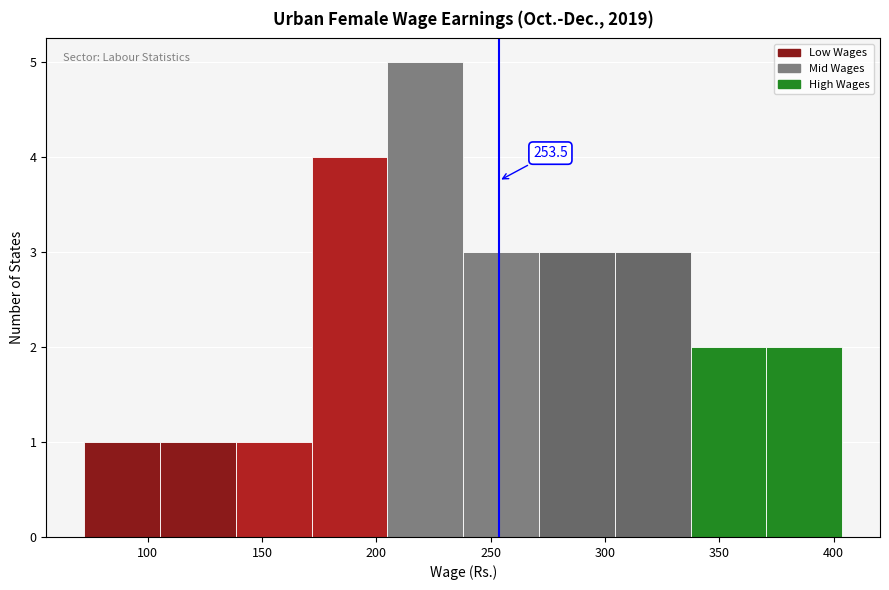

Which range on the x-axis has the tallest bar?

205 to 240